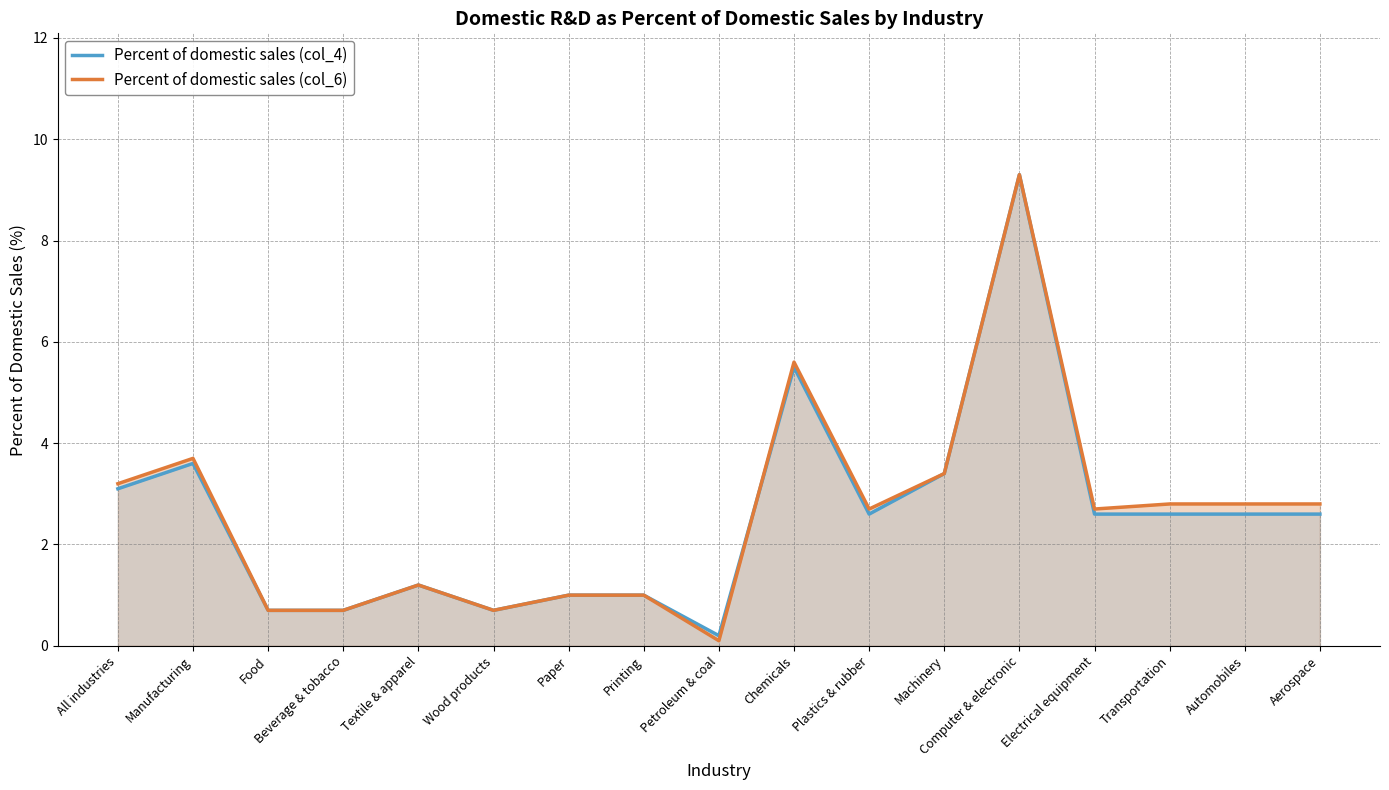

Reading left to right, extract all data points from this chart.

Percent of domestic sales (col_4): 3.1	3.6	0.7	0.7	1.2	0.7	1.0	1.0	0.2	5.5	2.6	3.4	9.3	2.6	2.6	2.6	2.6
Percent of domestic sales (col_6): 3.2	3.7	0.7	0.7	1.2	0.7	1.0	1.0	0.1	5.6	2.7	3.4	9.3	2.7	2.8	2.8	2.8